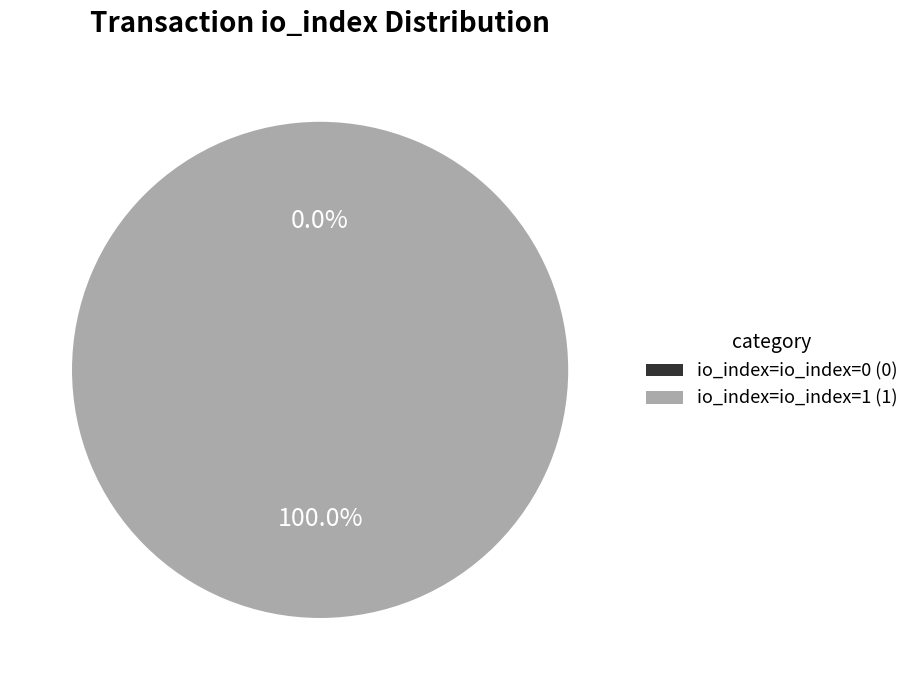

Between io_index=0 and io_index=1, which is larger?

io_index=1